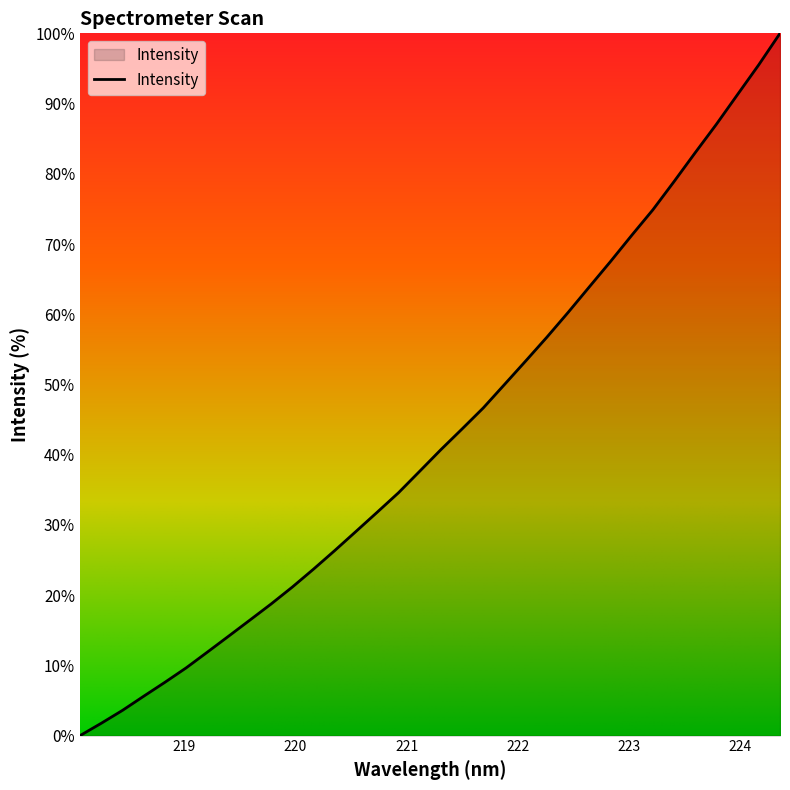

What is the greatest value displayed?

100.0